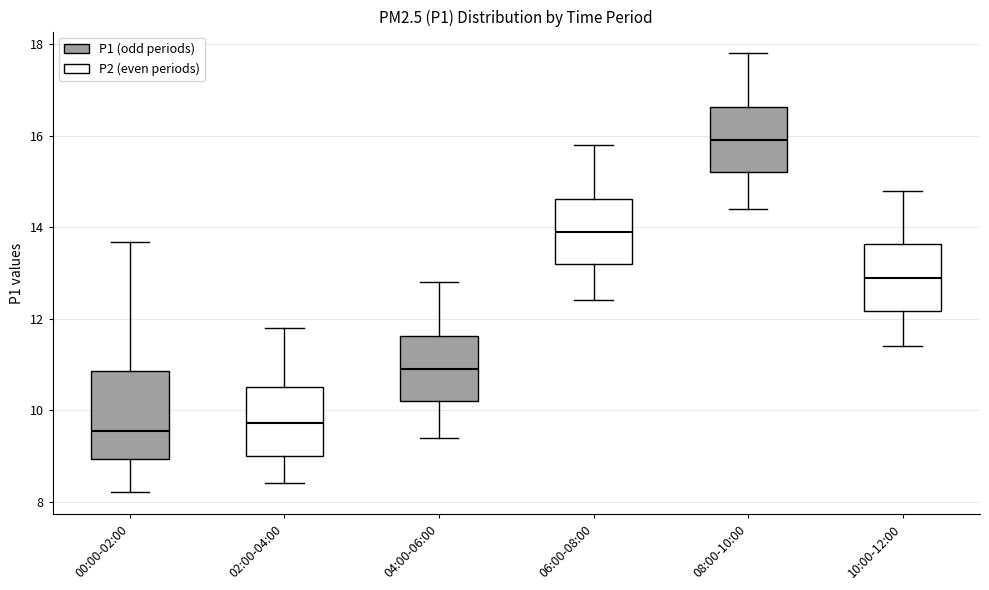

Comparing the boxes themselves (not the whiskers), which one is the tallest?

00:00-02:00